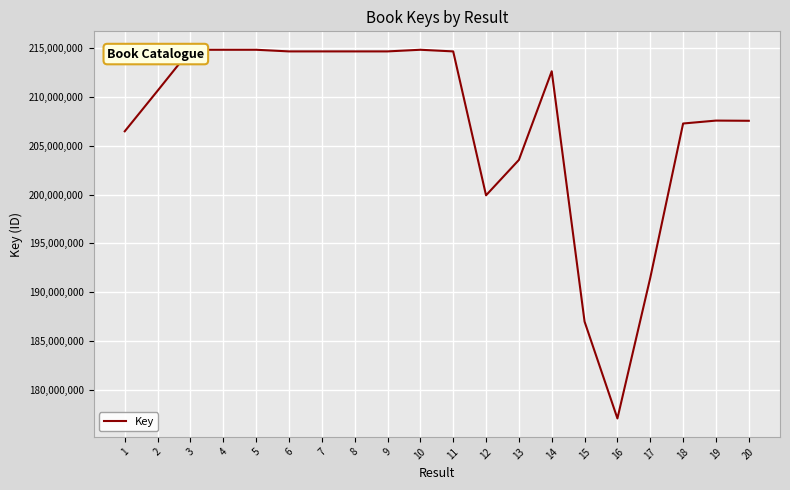

Between 2 and 11, which is larger?

11